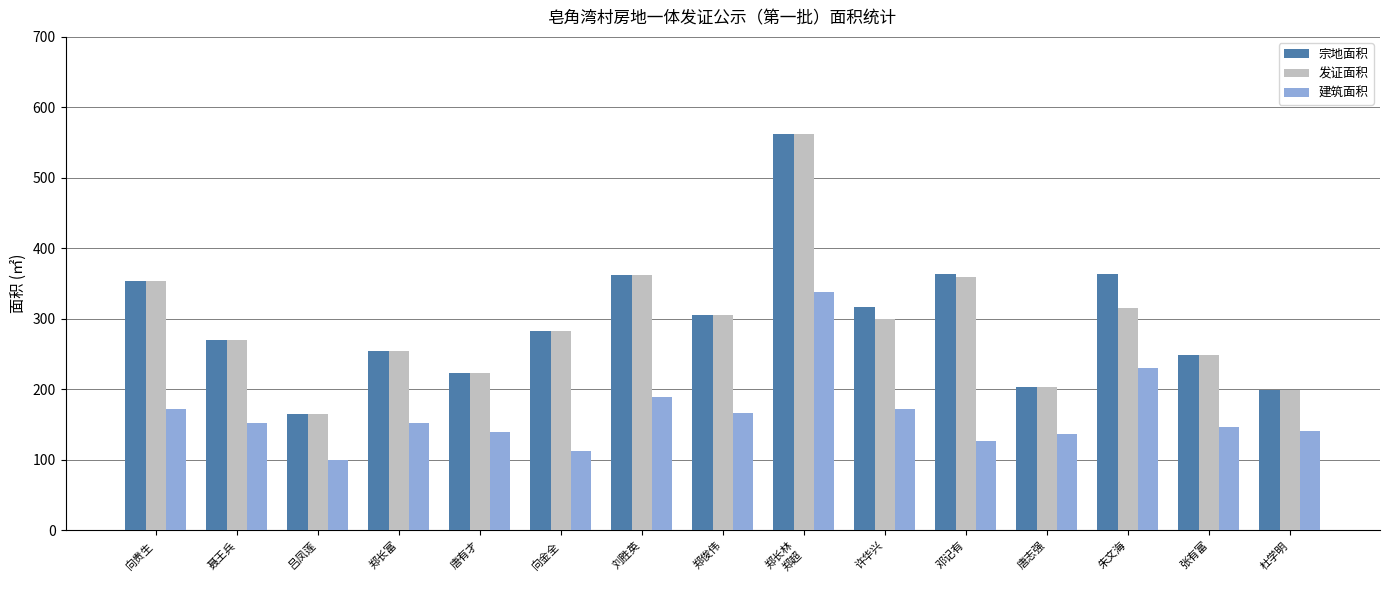

What value does the 宗地面积 series have at 吕凤莲?

165.7